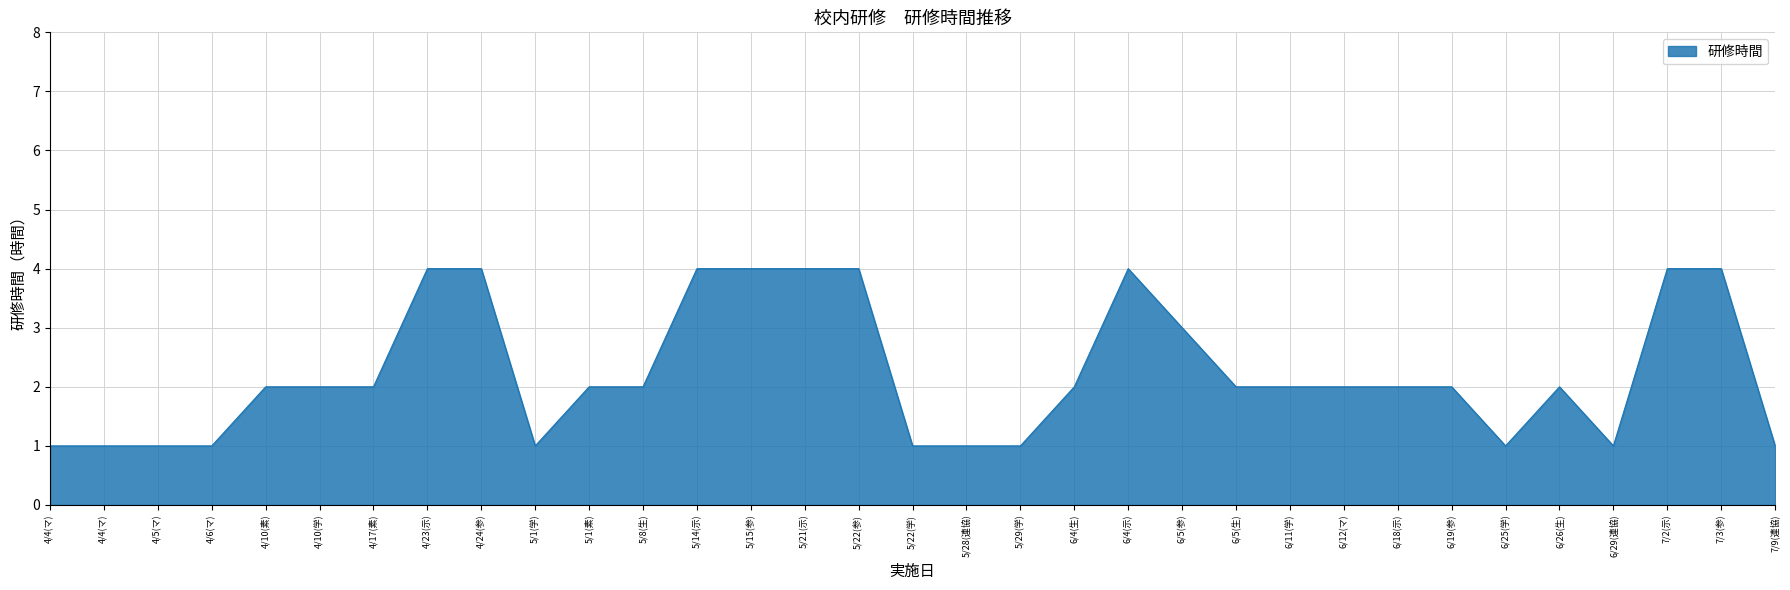

How many lines are shown in the chart?

1